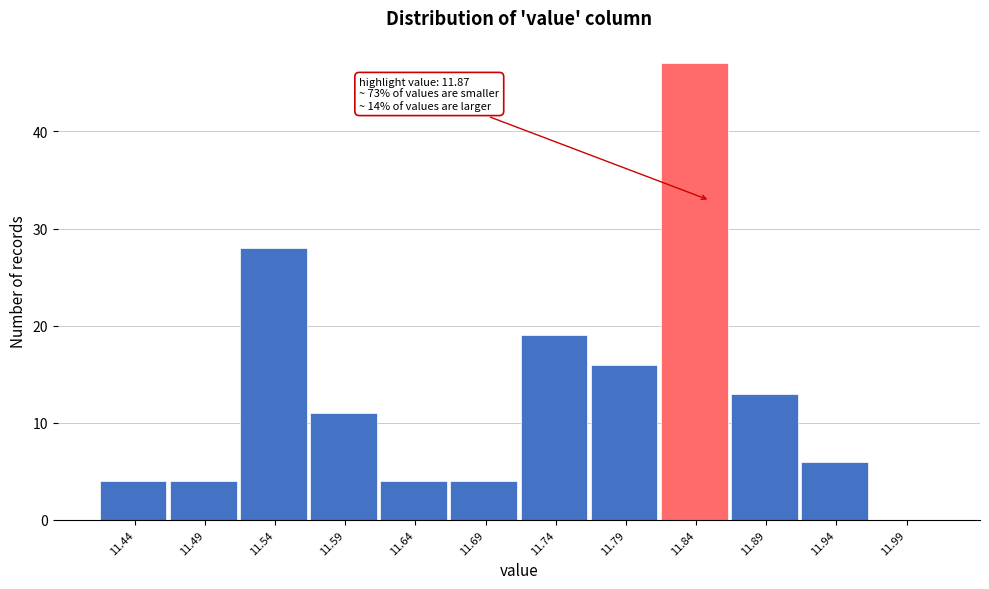

Reading right to left, transcribe all the data shown in this chart.

11.99=0	11.94=6	11.89=13	11.84=47	11.79=16	11.74=19	11.69=4	11.64=4	11.59=11	11.54=28	11.49=4	11.44=4